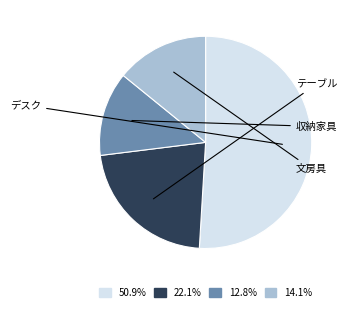

Is there any slice that represents more than half of the pie?

Yes